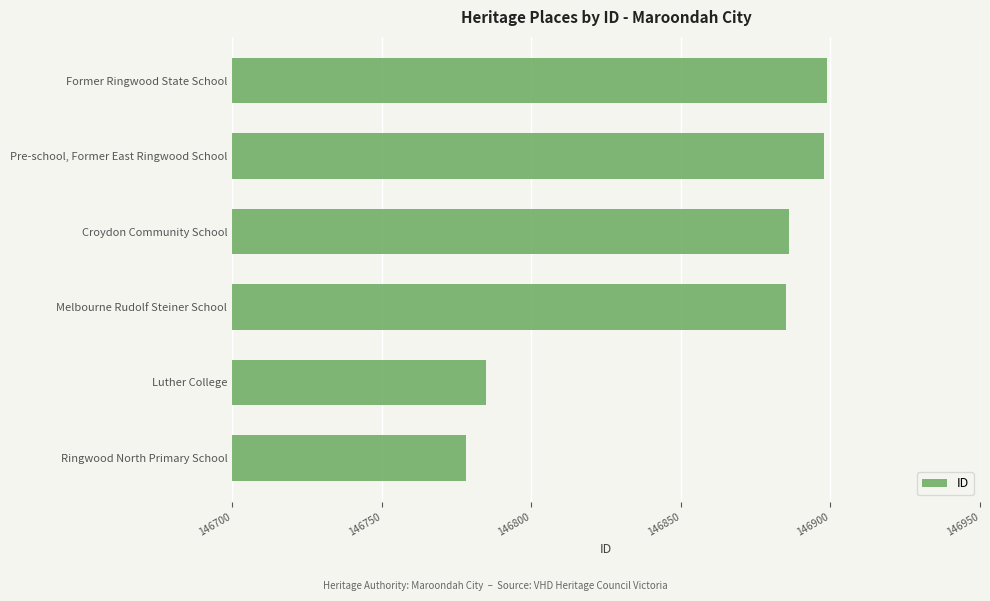

At which label is the value closest to 146838?

Melbourne Rudolf Steiner School